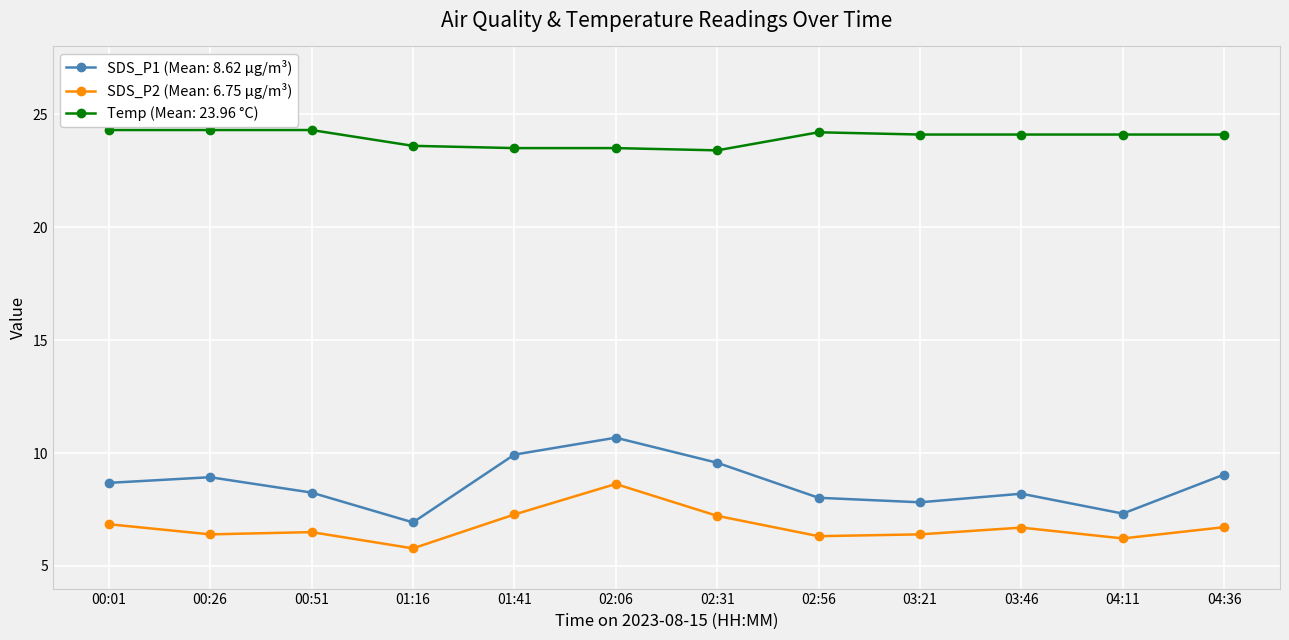

True or false: Temp (Mean: 23.96 °C) and SDS_P1 (Mean: 8.62 µg/m³) intersect in this chart.

False